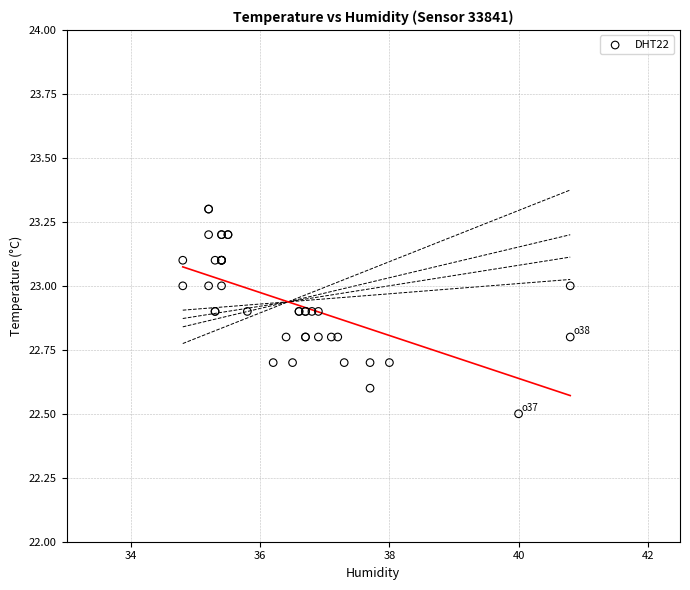

What Y value in the scatter plot is closest to 22?

22.5